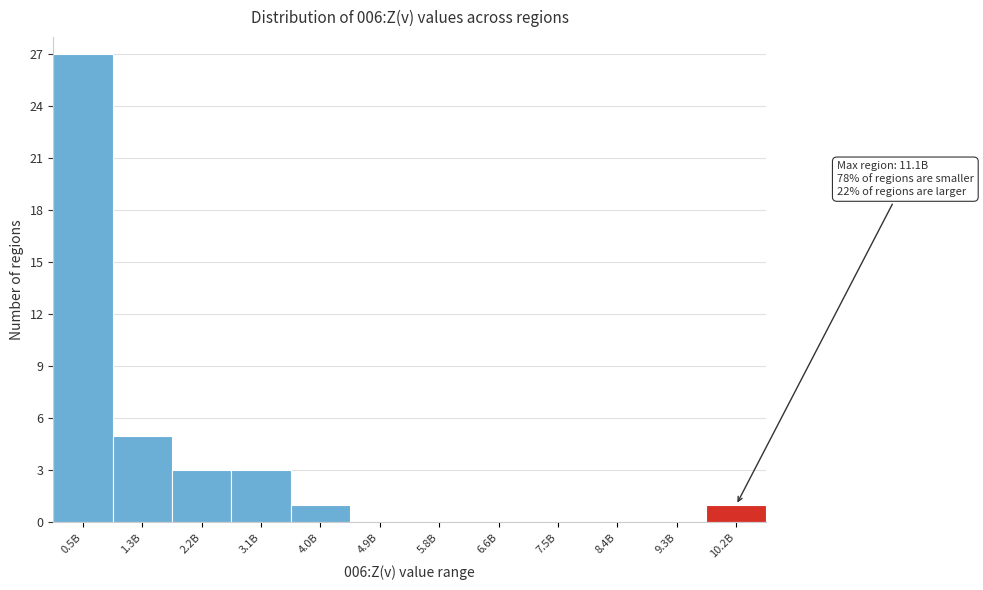

Reading left to right, transcribe all the data shown in this chart.

0.5B=27	1.3B=5	2.2B=3	3.1B=3	4.0B=1	4.9B=0	5.8B=0	6.6B=0	7.5B=0	8.4B=0	9.3B=0	10.2B=1